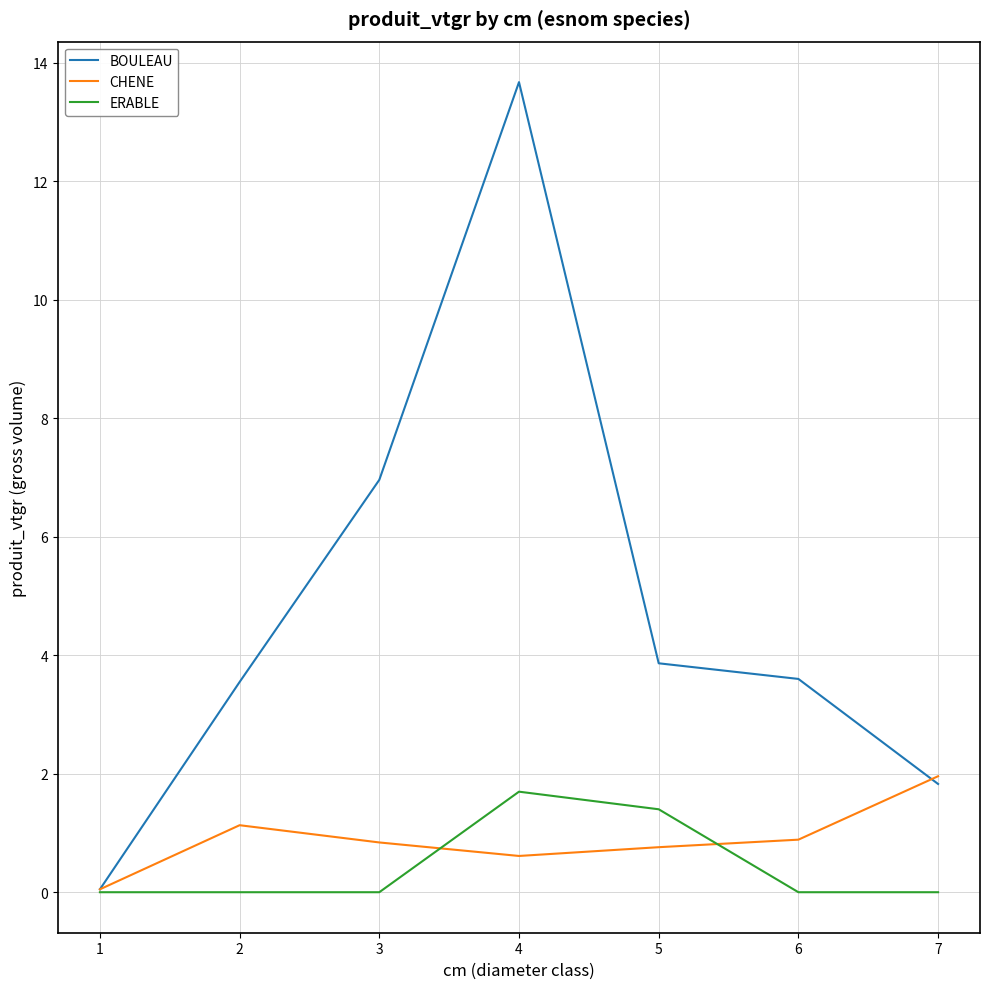

What is the difference between the BOULEAU values at 6 and 2?

0.1